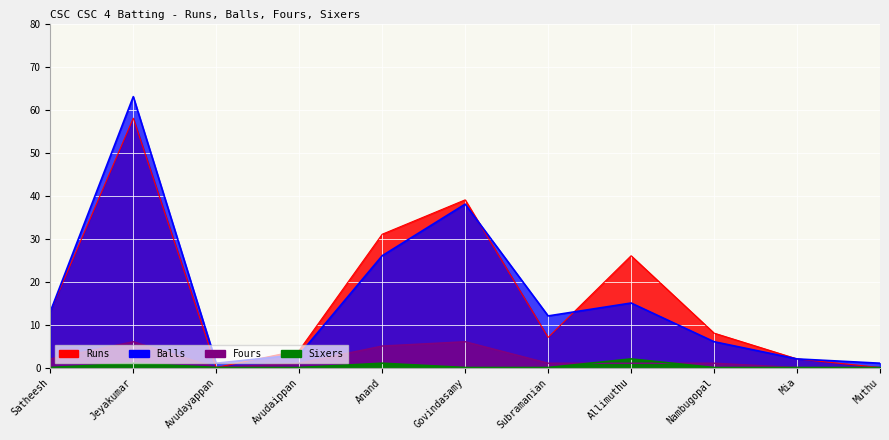

What is the sum of the Runs values at Subramanian and Avudayappan?

7